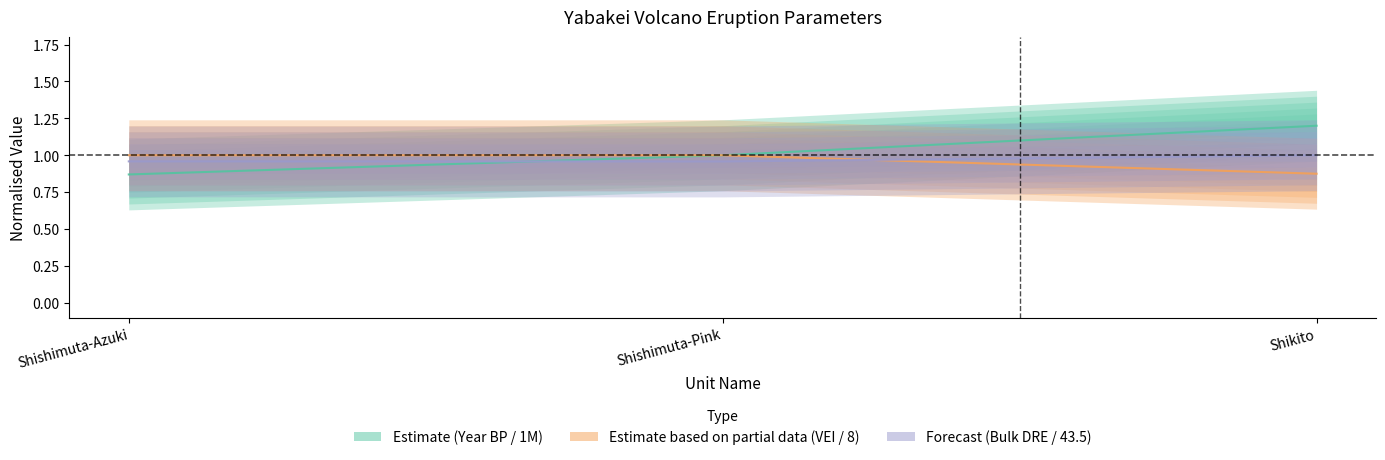

Reading left to right, extract all data points from this chart.

Year BP: 0.9	1.0	1.2
Bulk DRE volume: 1.0	1.0	1.0
VEI: 1.0	1.0	0.9